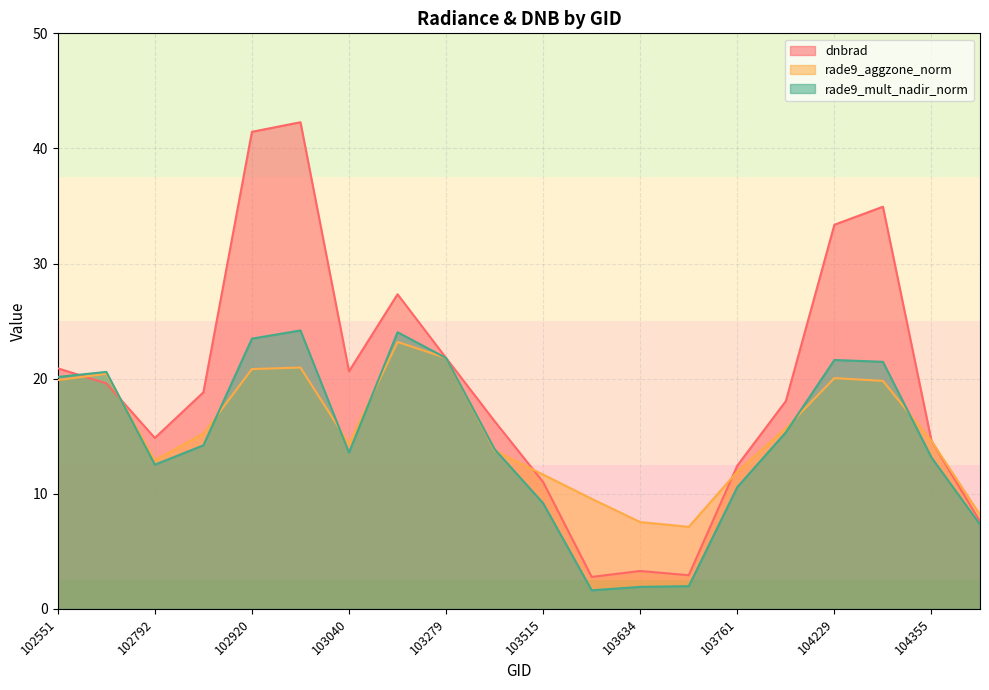

Which has a higher value, 104236 or 104112?

104236